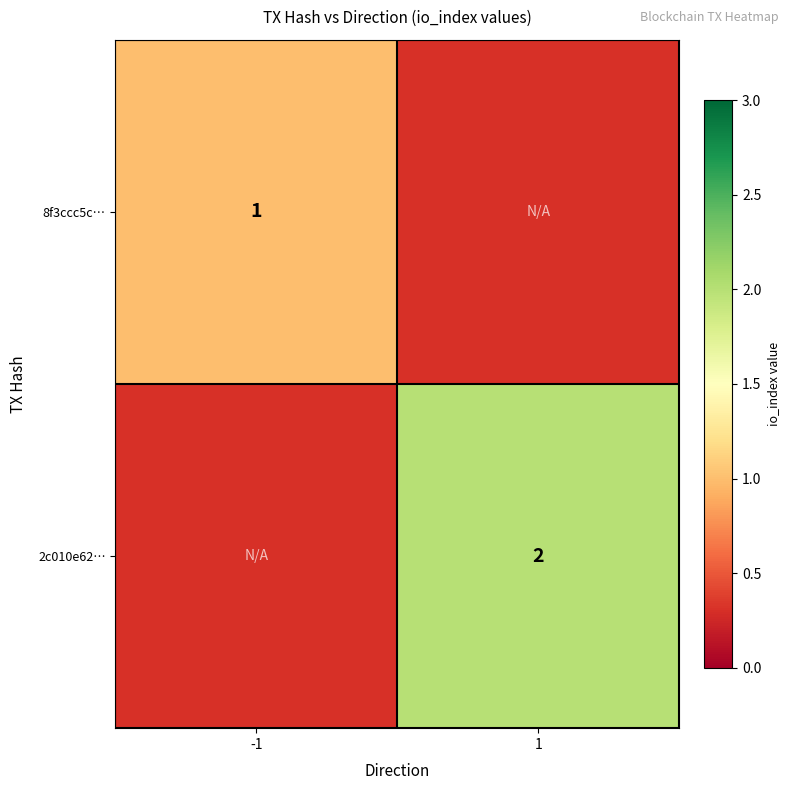

Is it true that 2c010e62… equals 4 at 1?

False